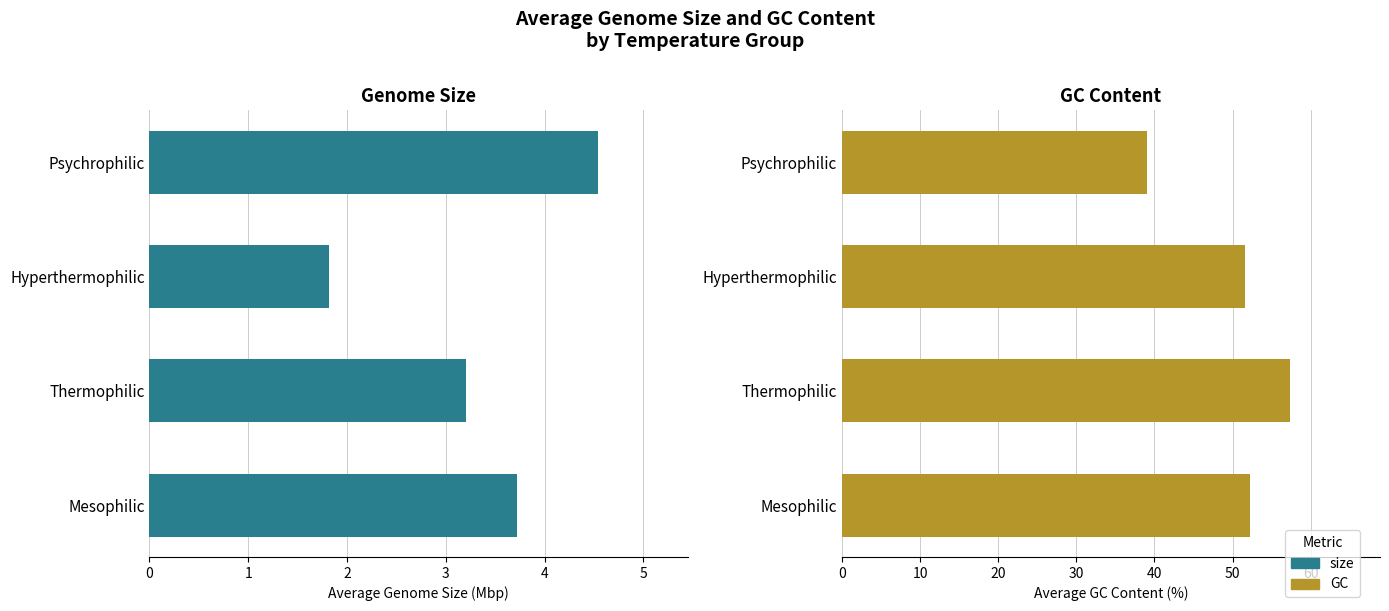

Reading left to right, what are all the values shown in this chart?

size: 3.7	3.2	1.8	4.5
GC: 52.3	57.4	51.6	39.0